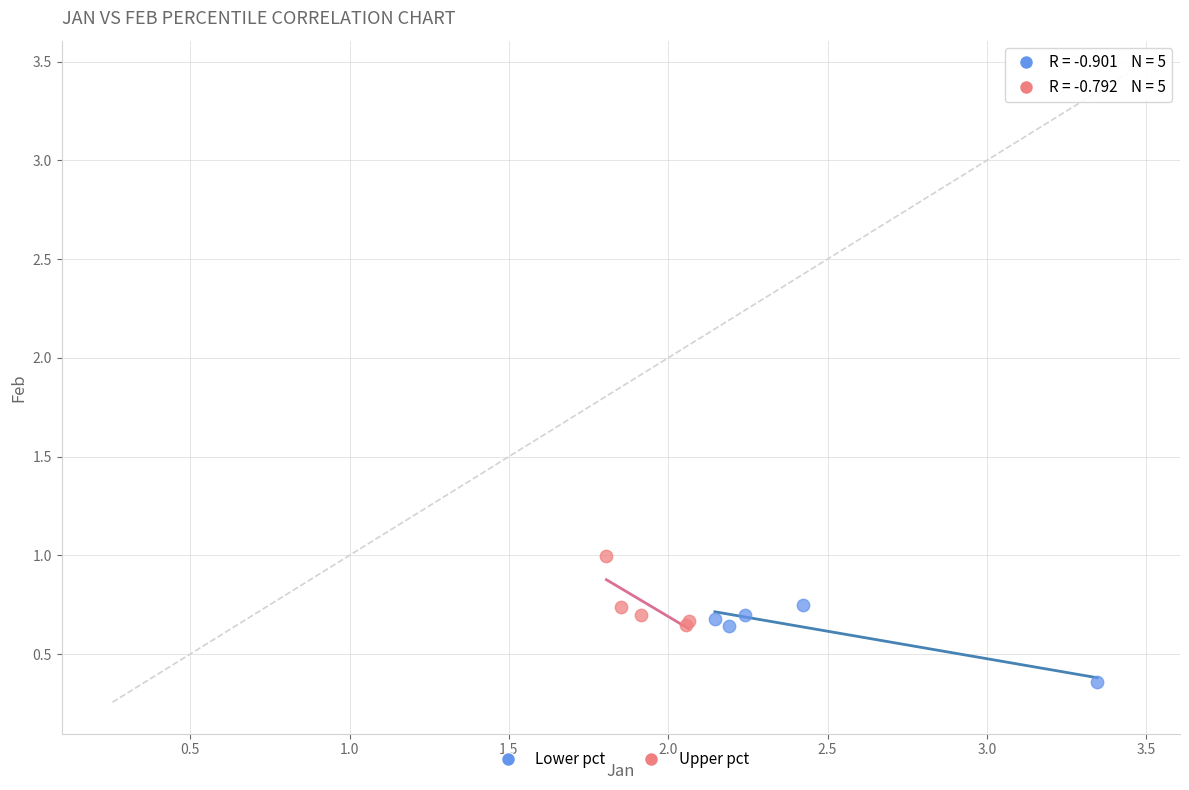

Which series contains the lowest Y value?

Lower pct